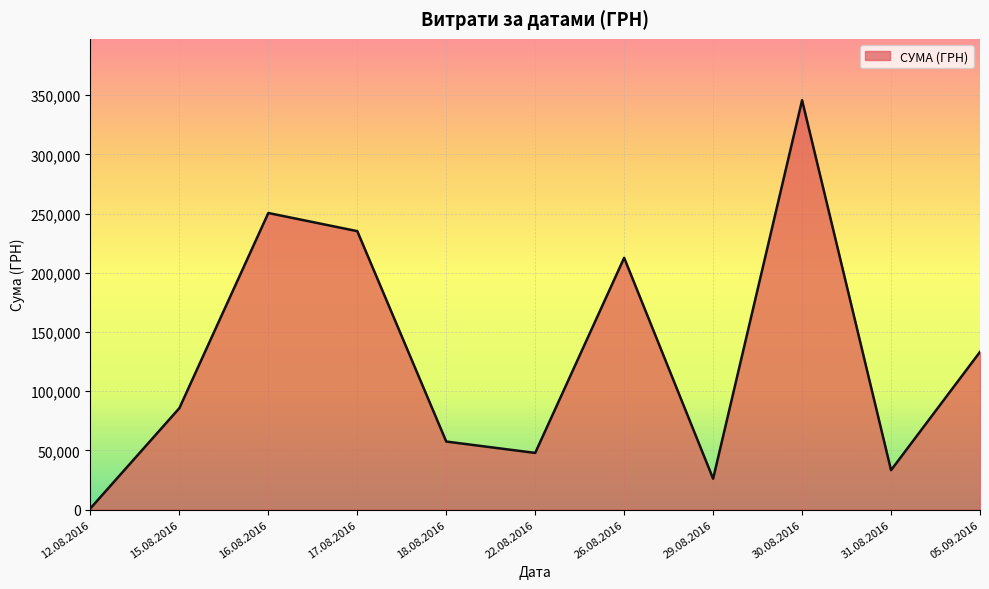

At which label is the value closest to 173342?

26.08.2016